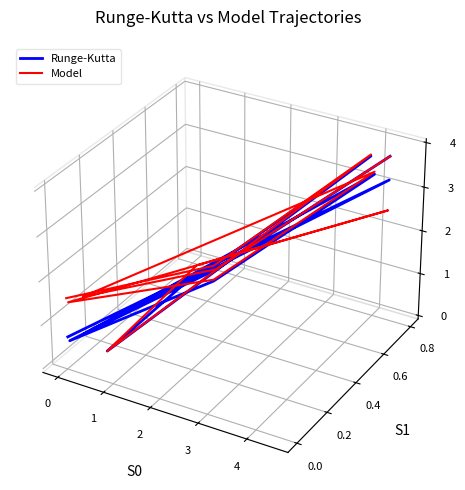

Is it true that Model equals -0.0 at 0?

False